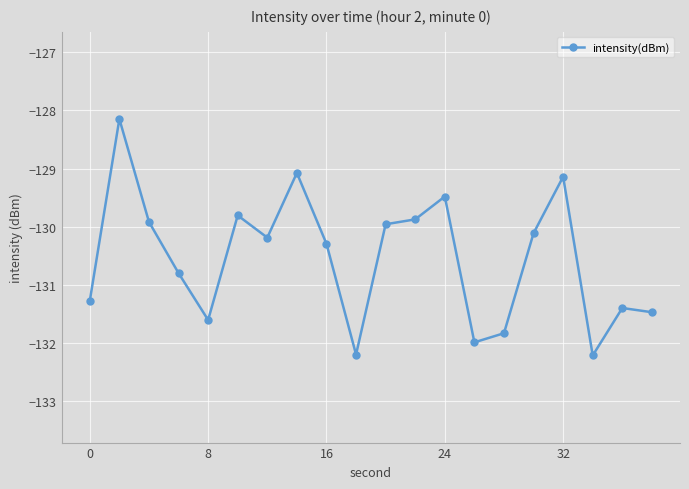

What is the value of the 5th point from the left?

-131.6